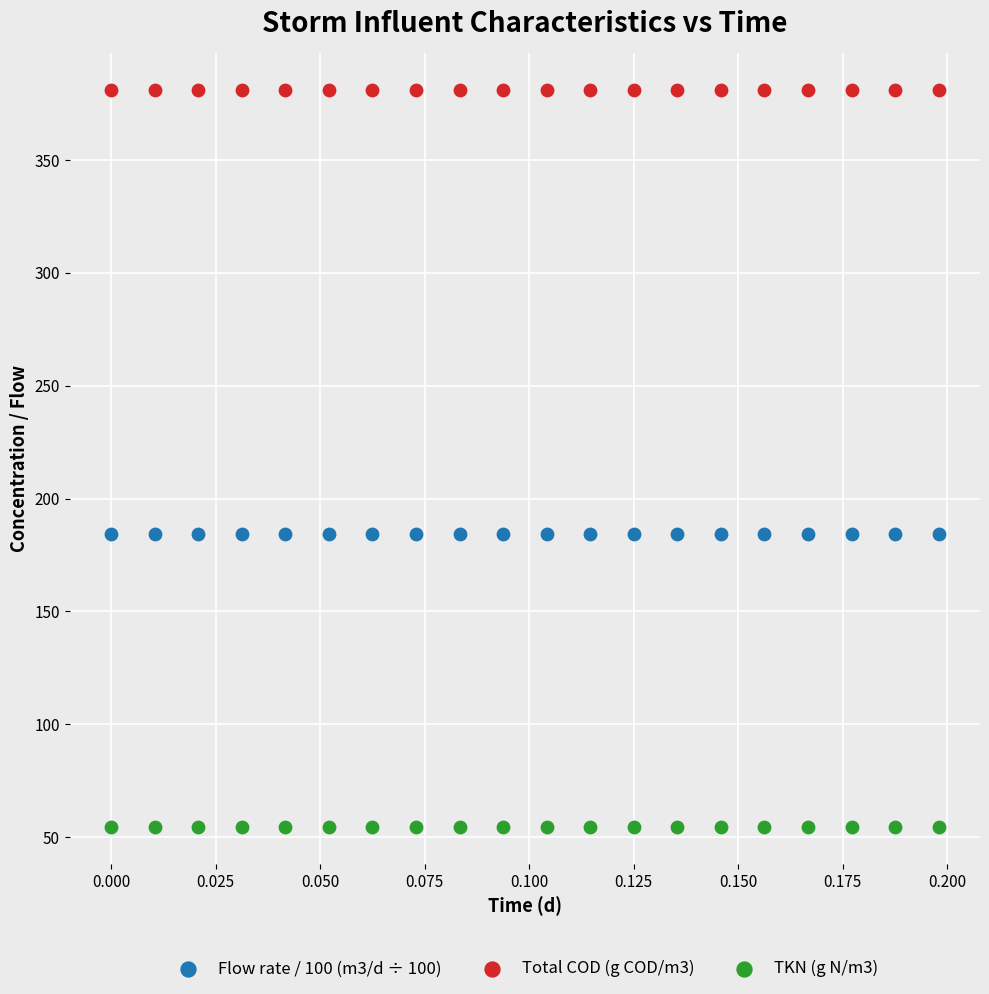

Which series reaches the minimum Y coordinate?

TKN (g N/m3)